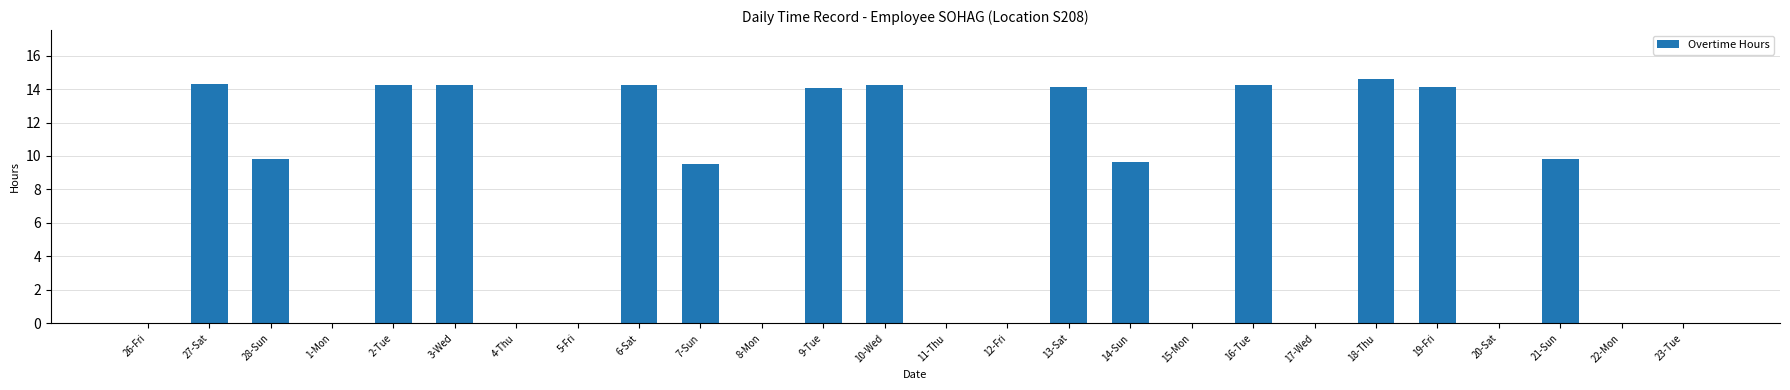

At which category does the chart reach its peak across all series?

18-Thu